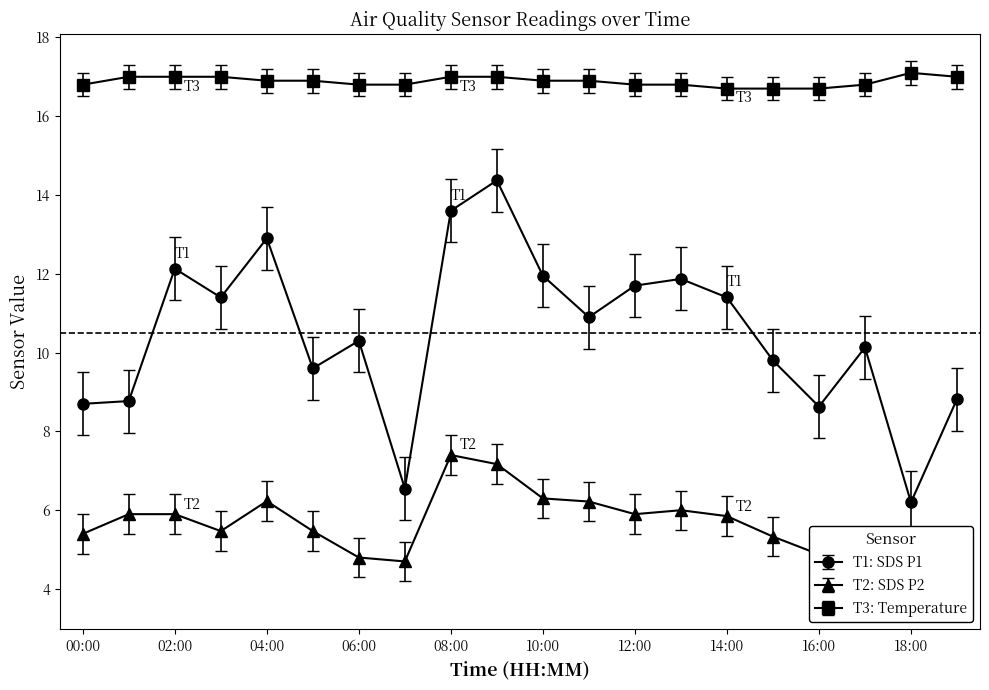

At which label does T1: SDS P1 reach its minimum?

18:00